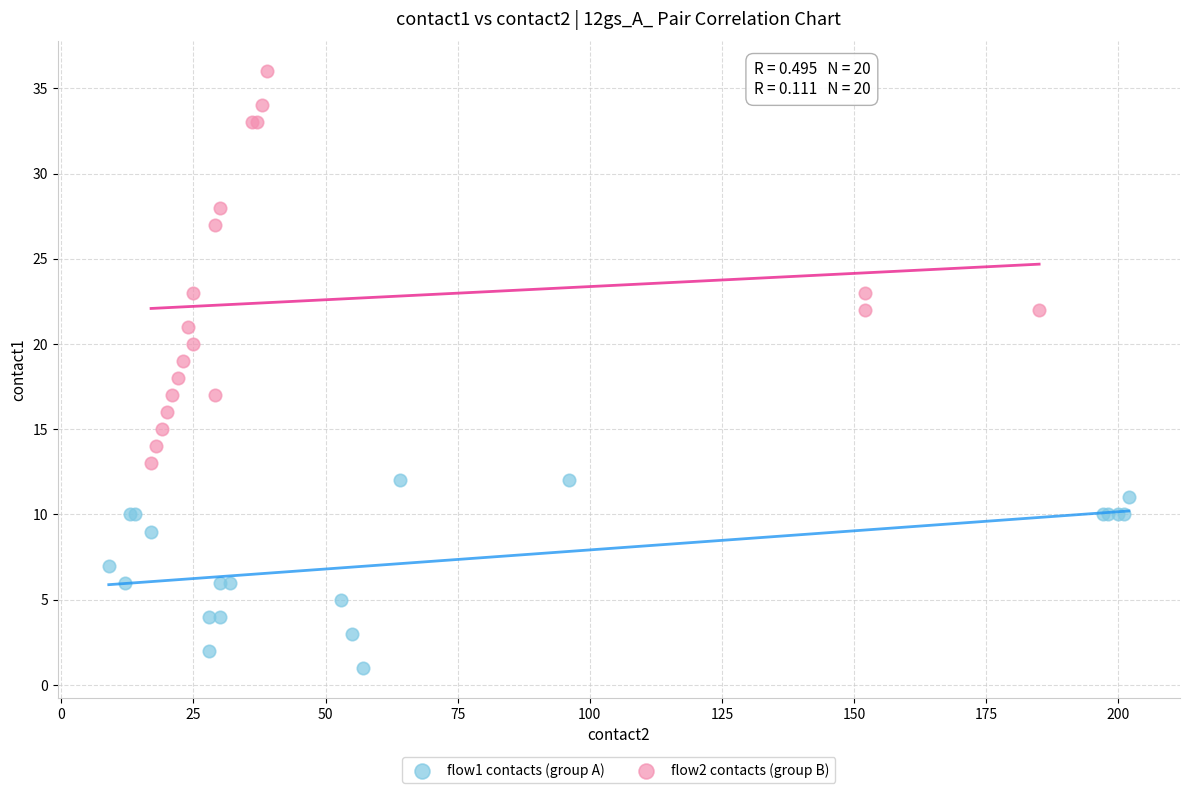

What are all the series names shown in the legend?

flow1 contacts (group A), flow2 contacts (group B)